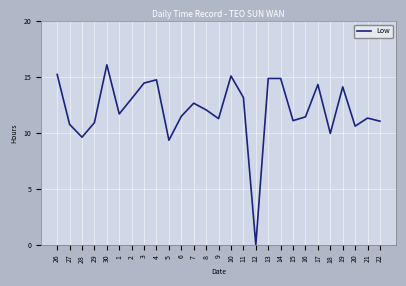

What is the difference between the maximum and minimum values?

16.1